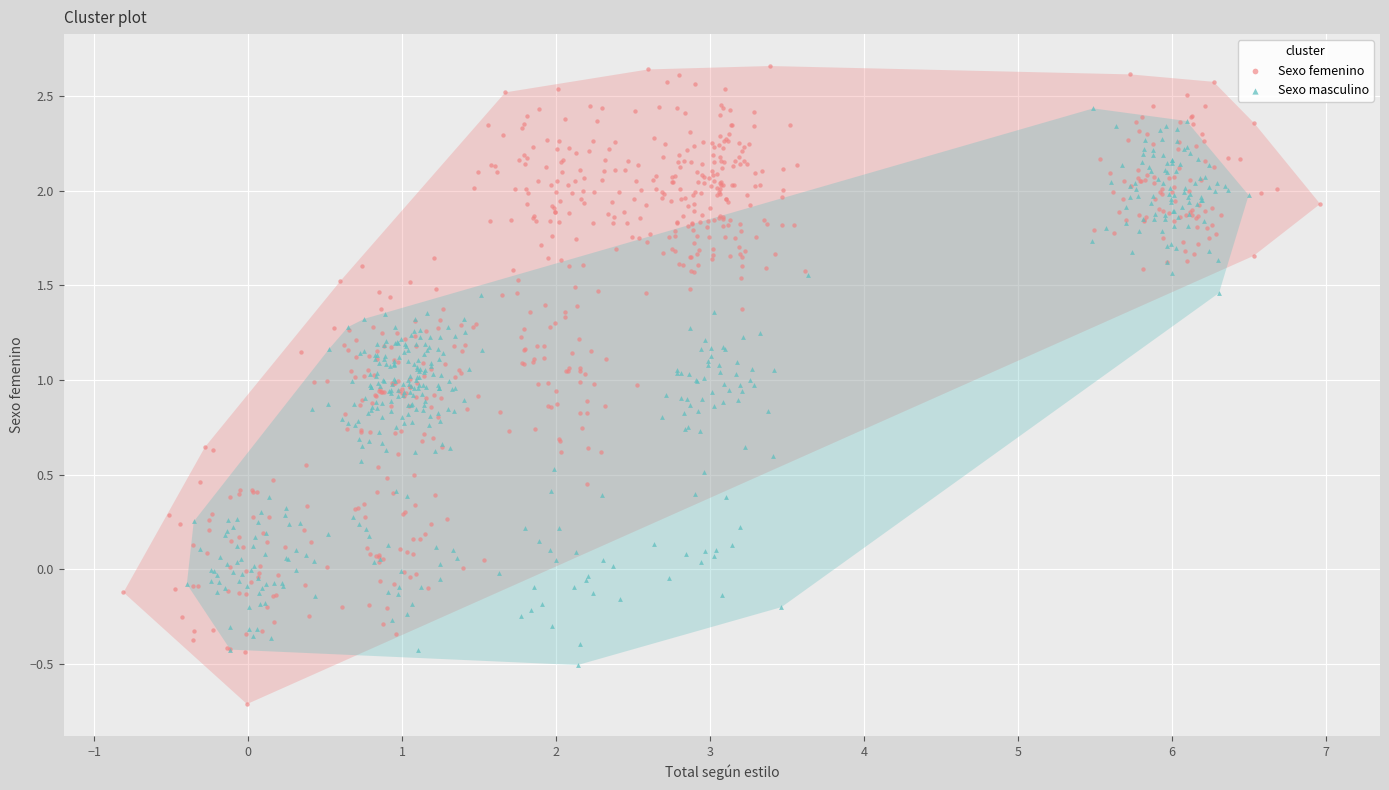

Which series reaches the minimum Y coordinate?

Sexo femenino